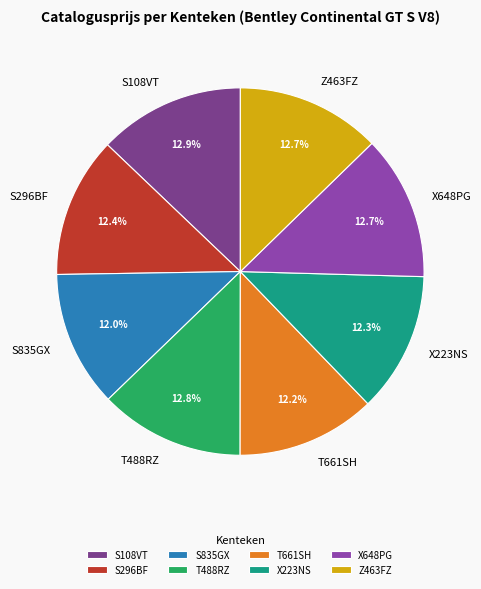

Approximately how many times larger is the value at X648PG compared to X223NS?

1.0